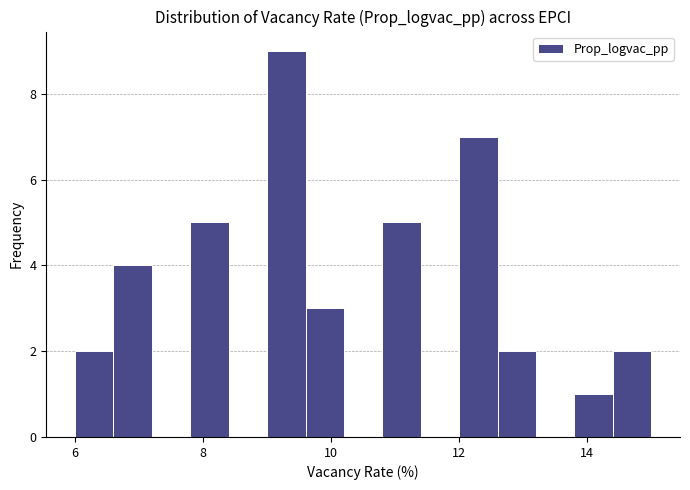

Around what value on the x-axis is the tallest bar? Give the approximate position of its centre, as read against the axis.

9.4